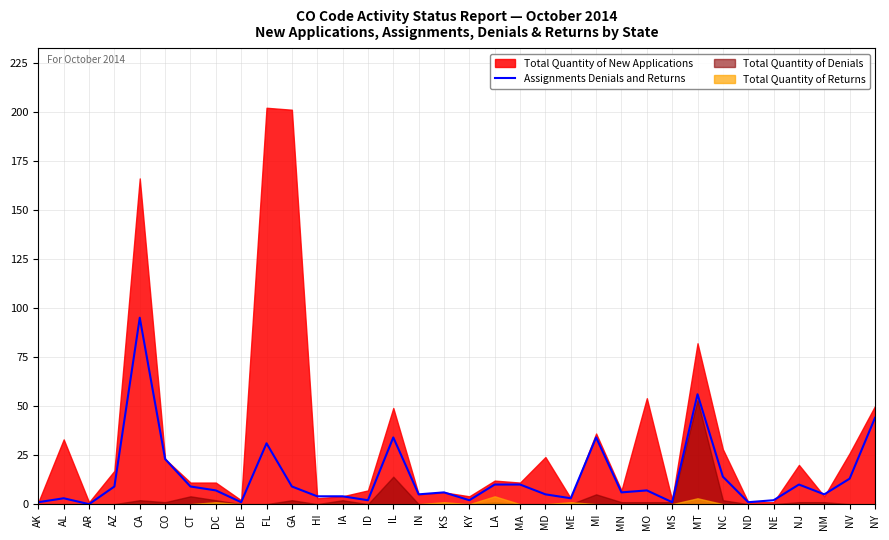

How many lines are shown in the chart?

1